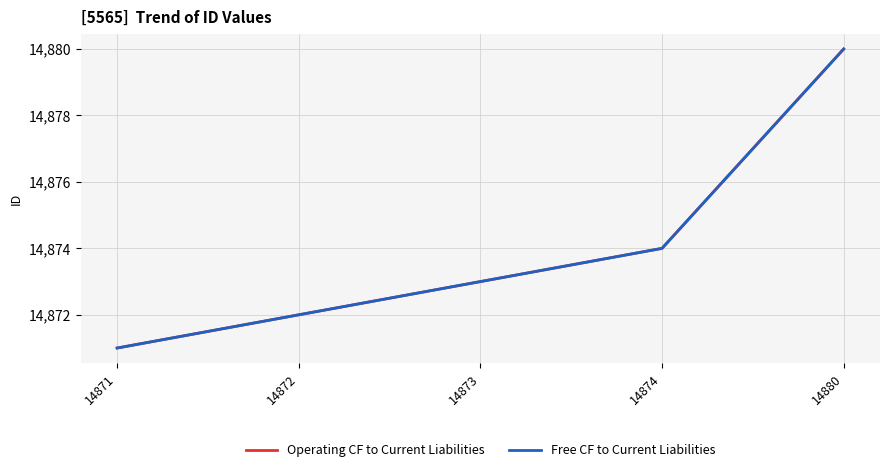

True or false: Operating CF to Current Liabilities and Free CF to Current Liabilities intersect in this chart.

False